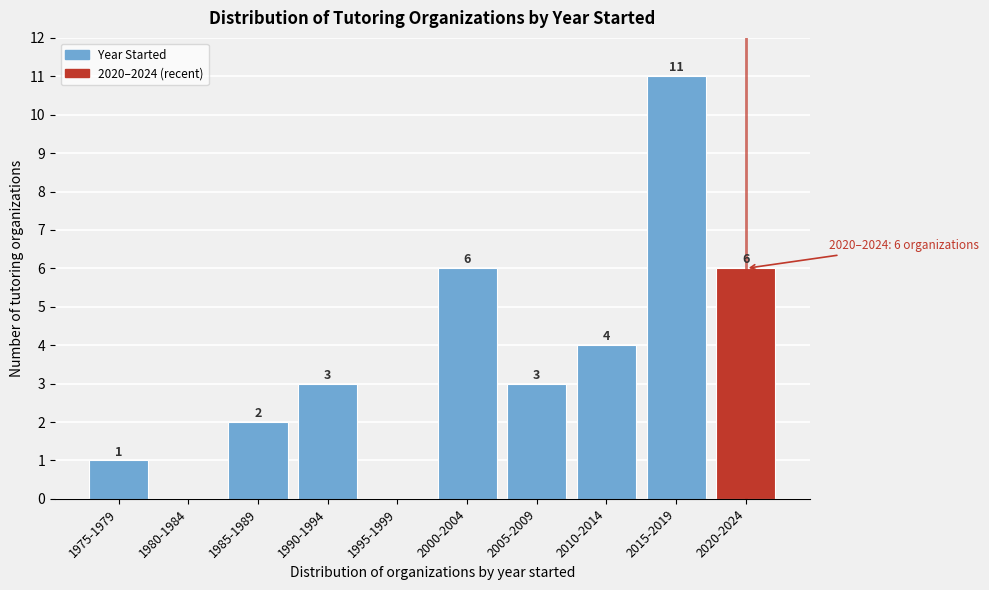

Reading left to right, what are all the values shown in this chart?

1975-1979=1	1980-1984=0	1985-1989=2	1990-1994=3	1995-1999=0	2000-2004=6	2005-2009=3	2010-2014=4	2015-2019=11	2020-2024=6